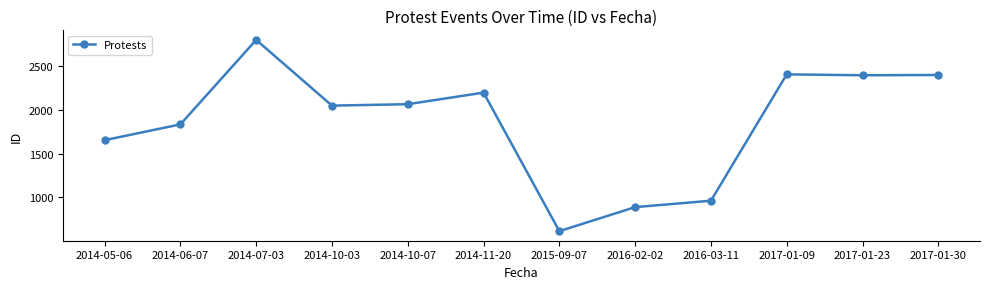

What is the average value?

1853